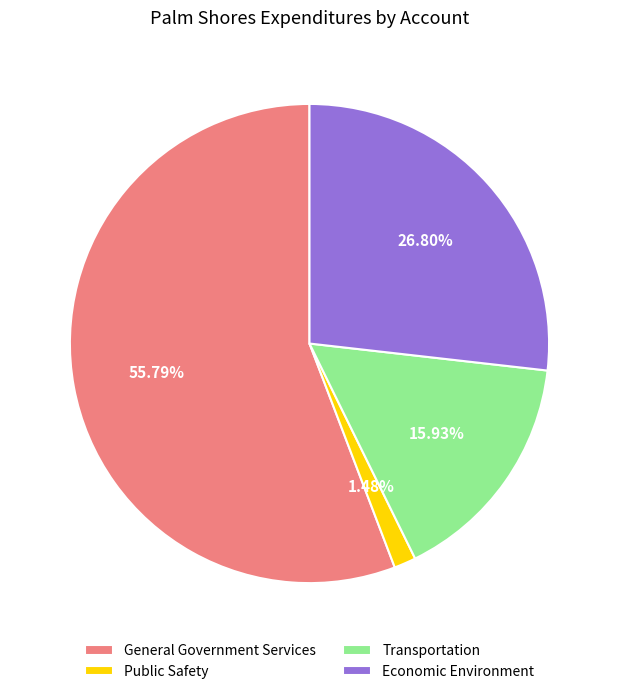

To the nearest percent, what is the difference between the largest and smallest slice percentages?

54%